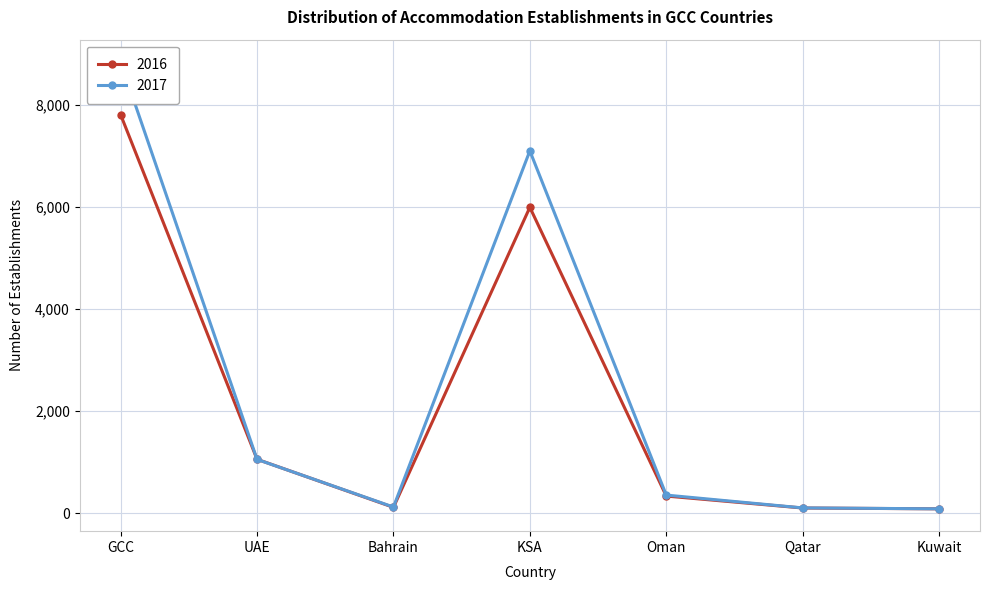

In 2017, how many points are lower than both neighbors (excluding endpoints)?

1